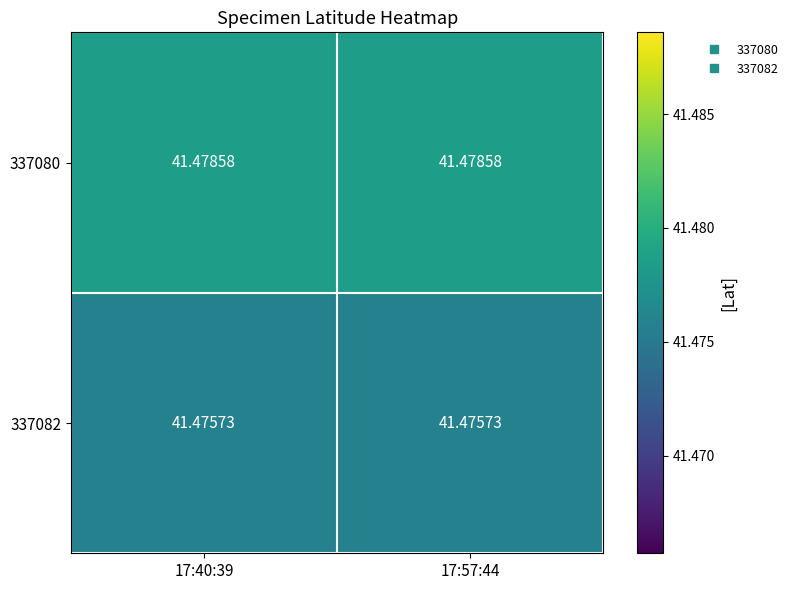

List the series in order of their peak value, highest first.

337080, 337082